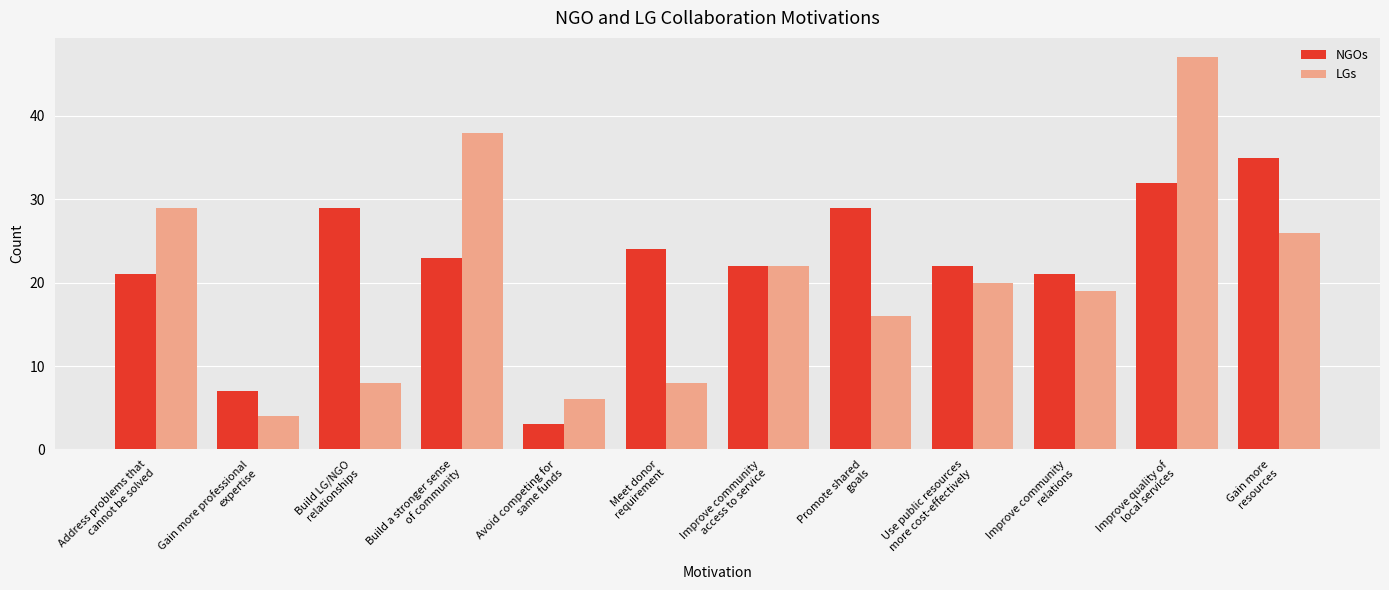

What is the average value of the NGOs series?

22